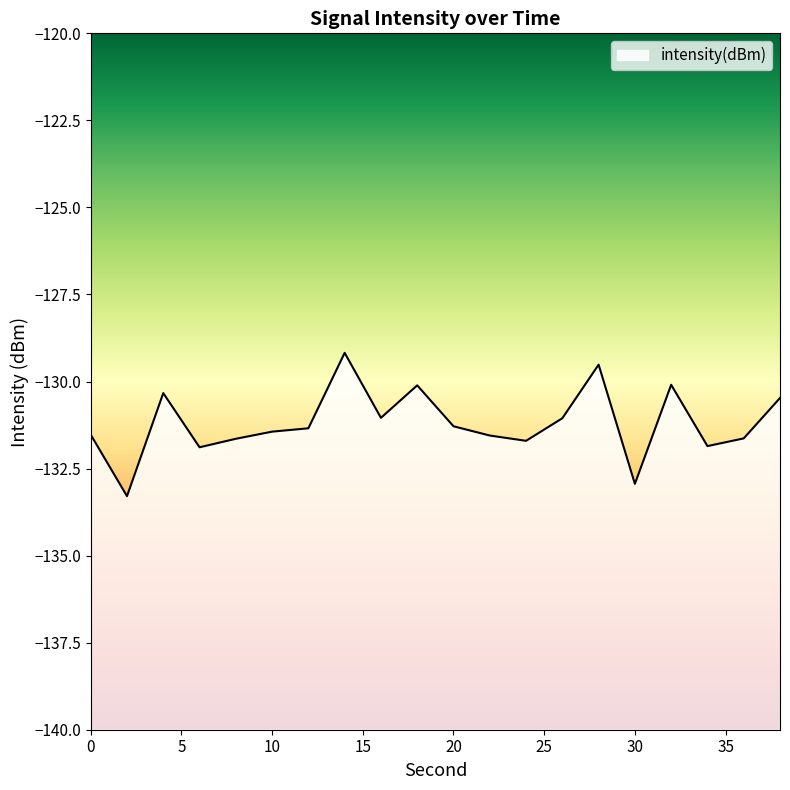

At which label does the data first exceed -131?

4